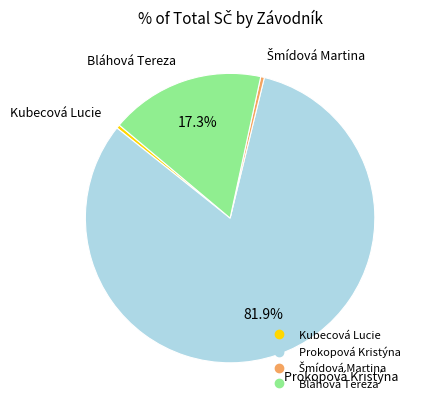

Which has a higher value, Bláhová Tereza or Kubecová Lucie?

Bláhová Tereza